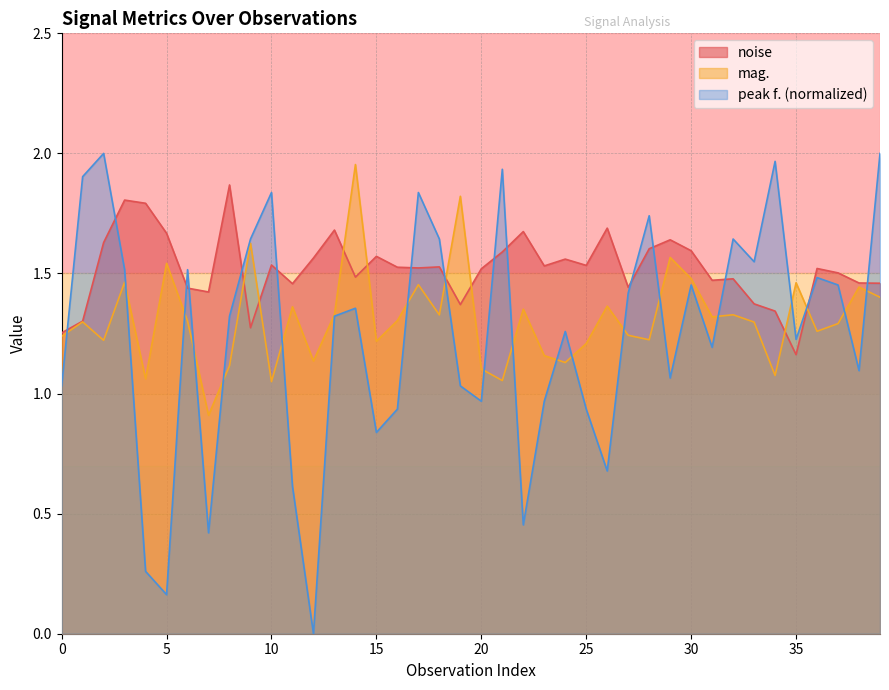

What is the highest value of the noise series?

1.9